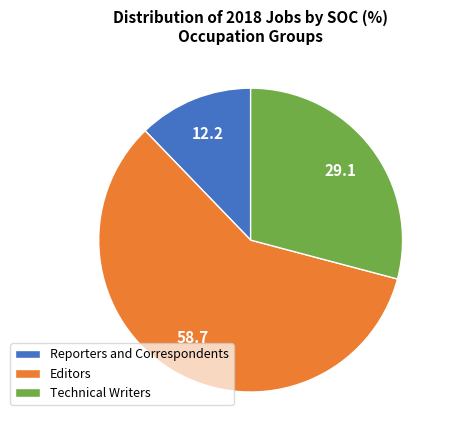

True or false: Technical Writers accounts for 29% of the total.

True